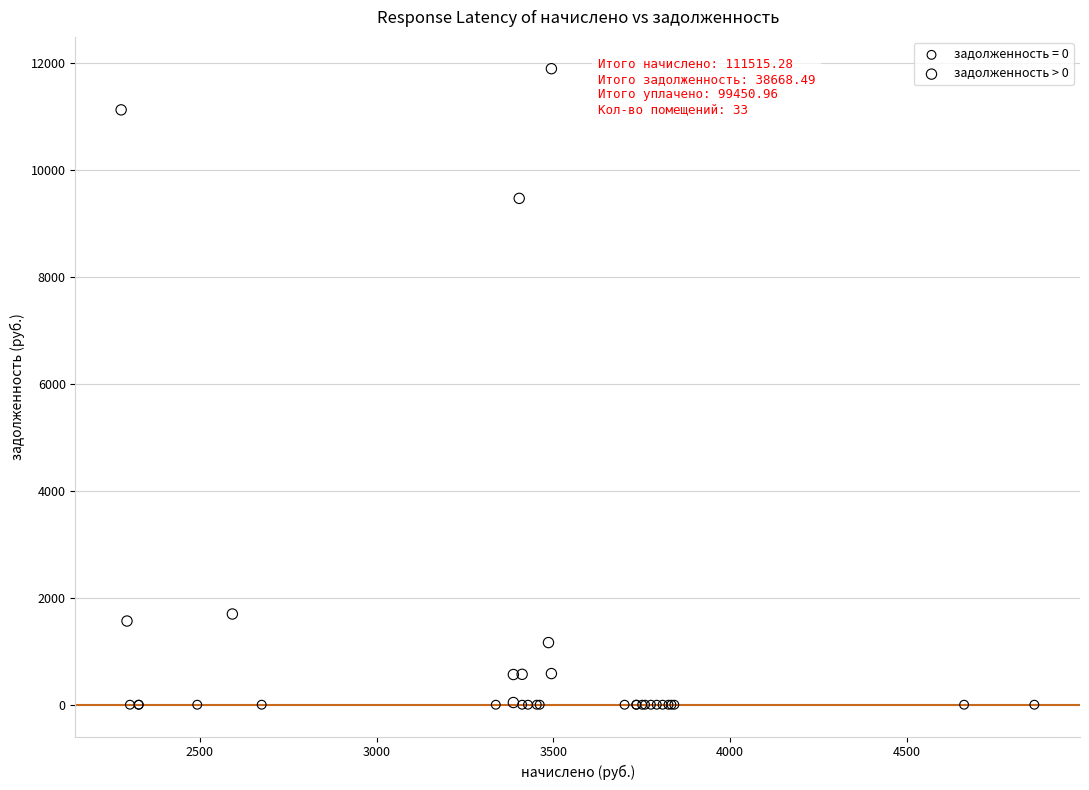

What are all the series names shown in the legend?

задолженность = 0, задолженность > 0